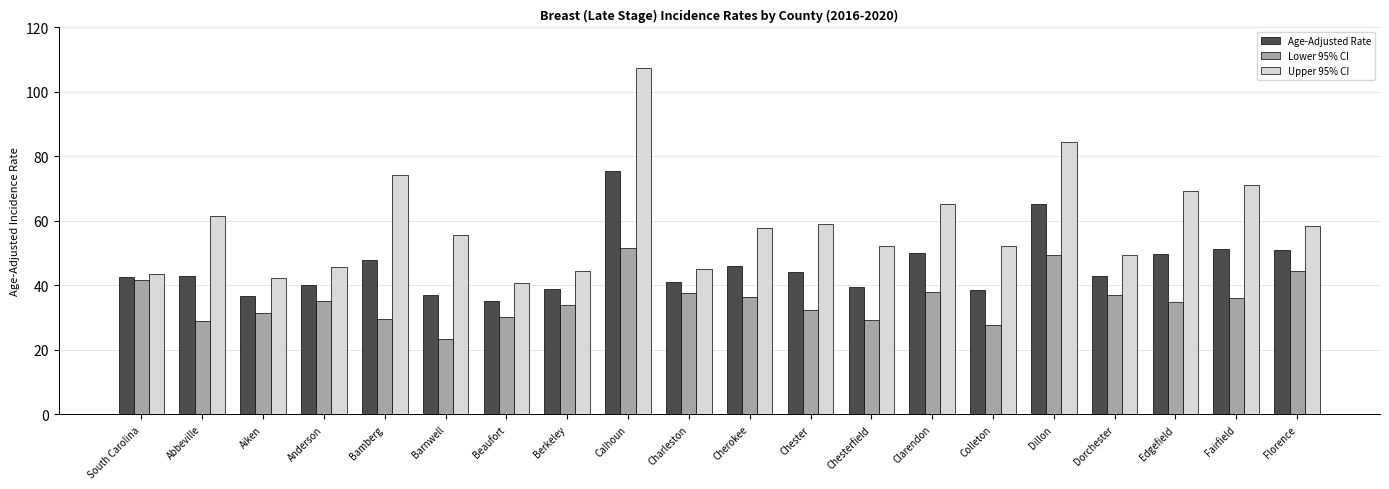

How many bars are there in each group?

3